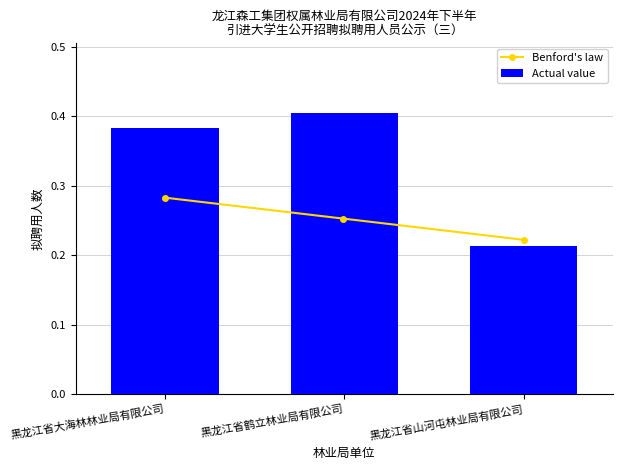

What is the average value?

0.3